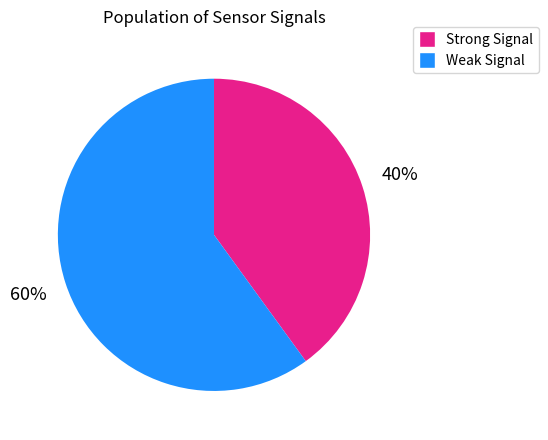

Count the number of slices in the pie.

2